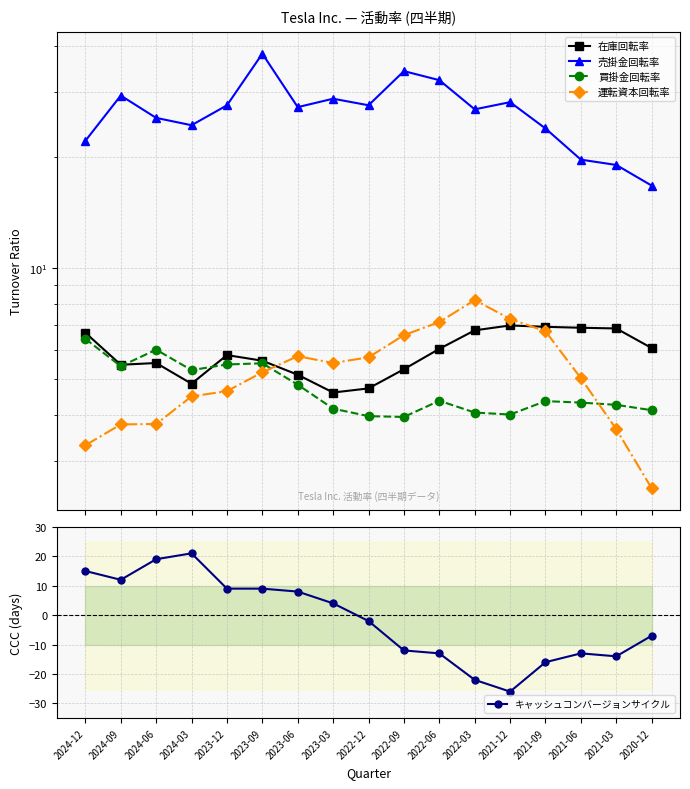

What are all the series names shown in the legend?

在庫回転率, 売掛金回転率, 買掛金回転率, 運転資本回転率, キャッシュコンバージョンサイクル